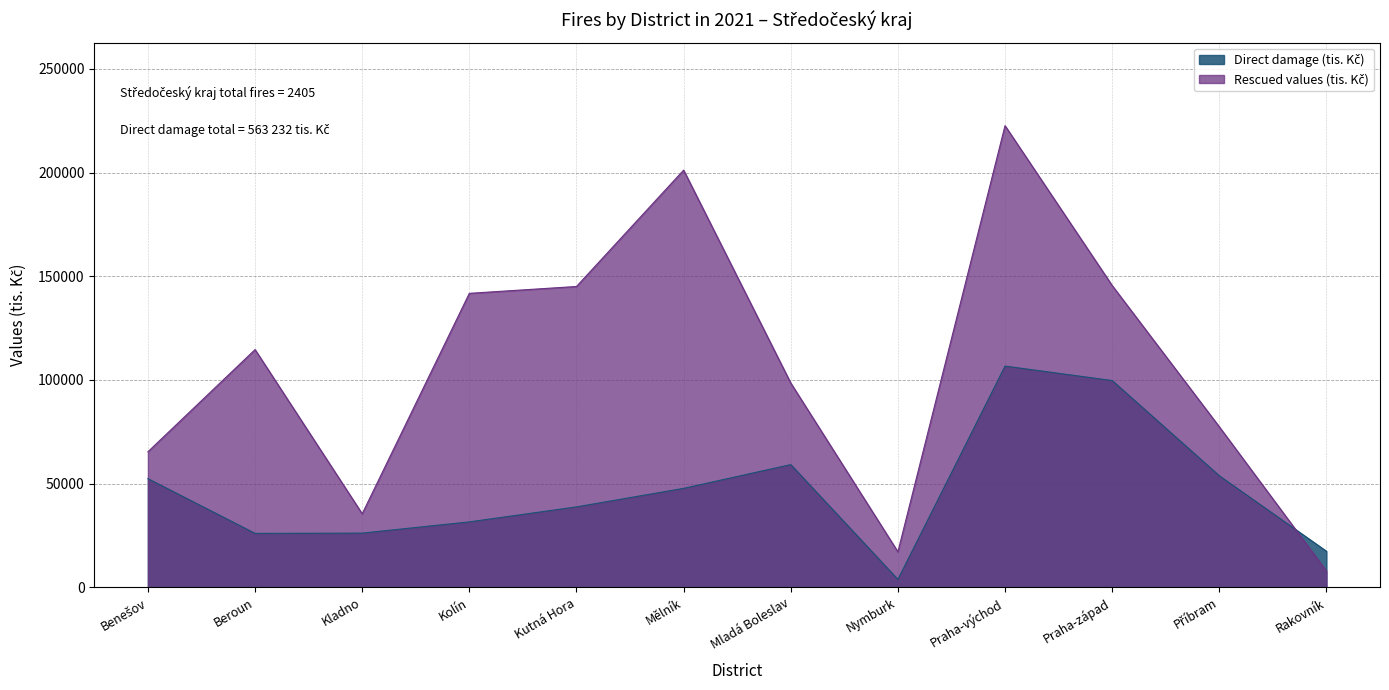

Between Mělník and Kutná Hora, which is larger?

Mělník